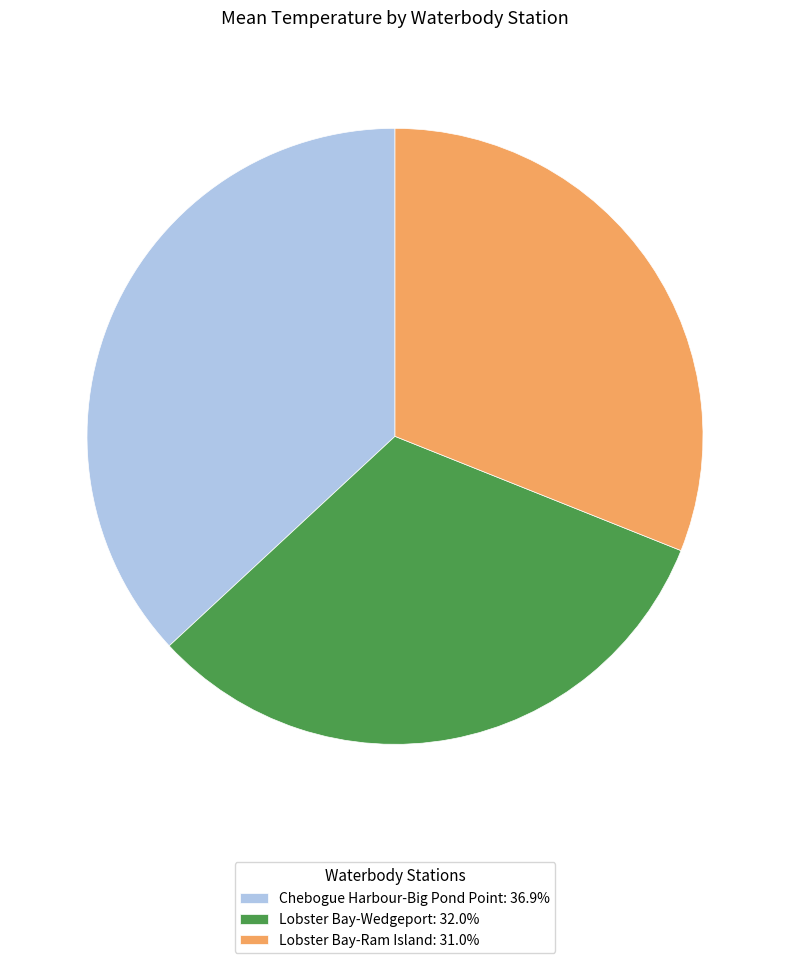

What is the ratio of the value at Lobster Bay-Wedgeport to the value at Lobster Bay-Ram Island?

1.0